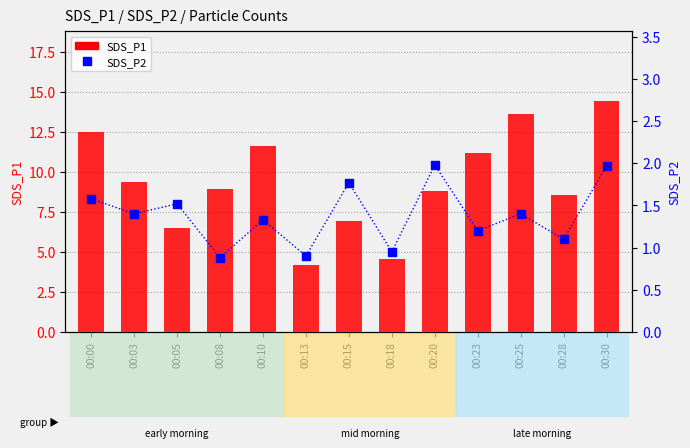

What is the average value of the SDS_P2 series?

1.4